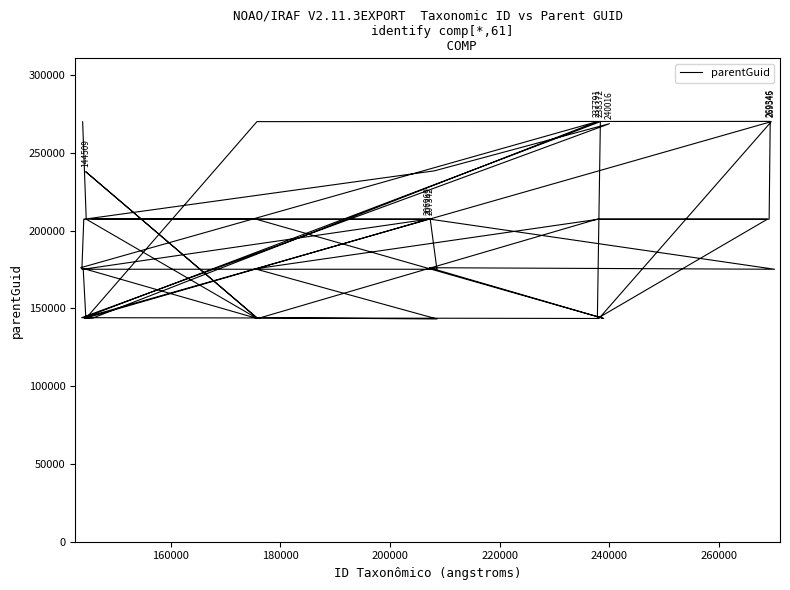

How many points are higher than both their immediate neighbors (excluding endpoints)?

9